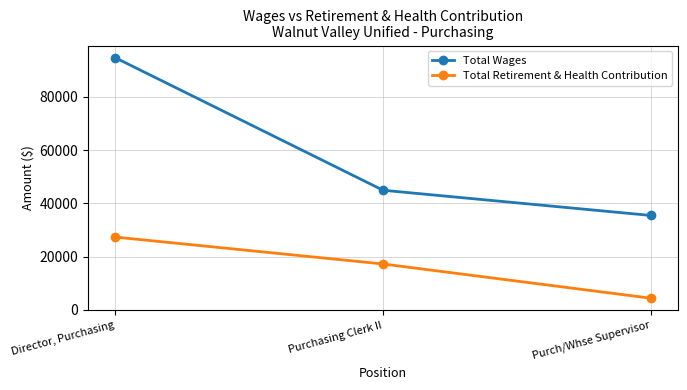

True or false: Total Wages has a value of 125255 at Director, Purchasing.

False